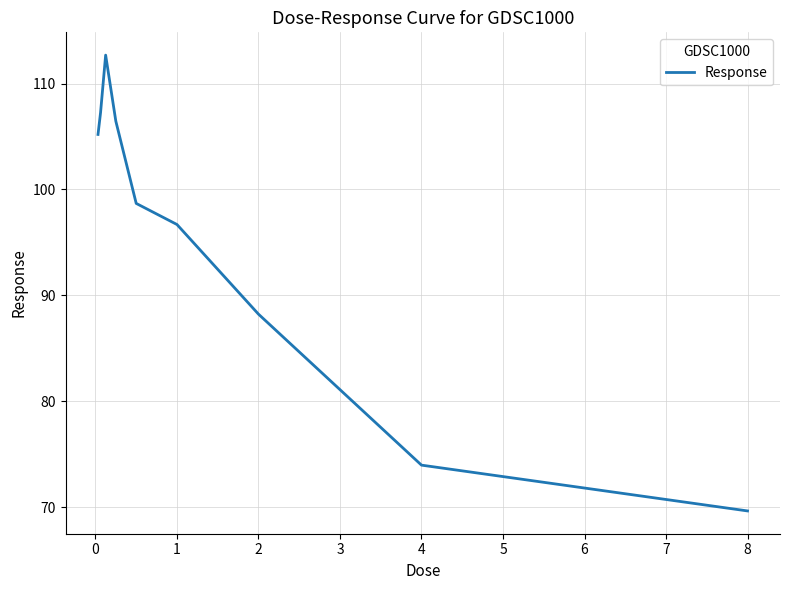

Reading right to left, list all the values displayed in this chart.

69.7	74.0	88.2	96.7	98.7	106.4	112.7	107.3	105.2